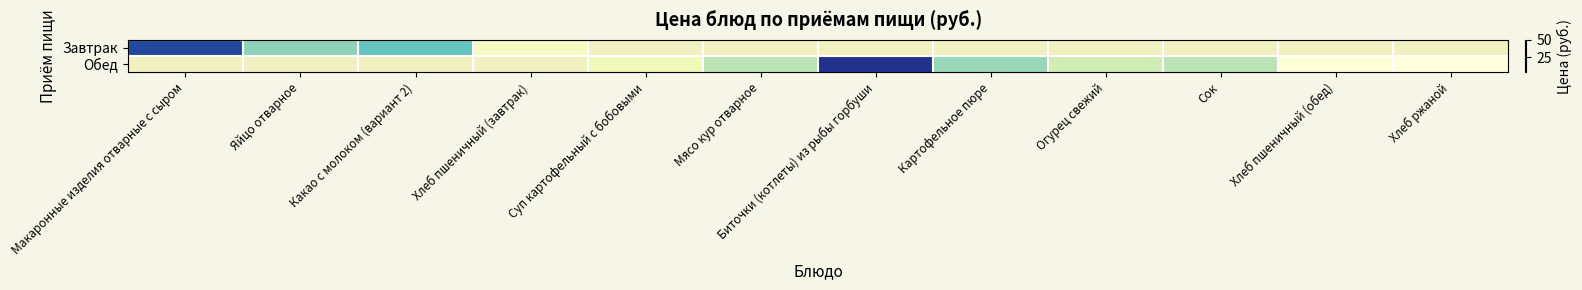

Is it true that Обед equals 3.1 at Суп картофельный с бобовыми?

False